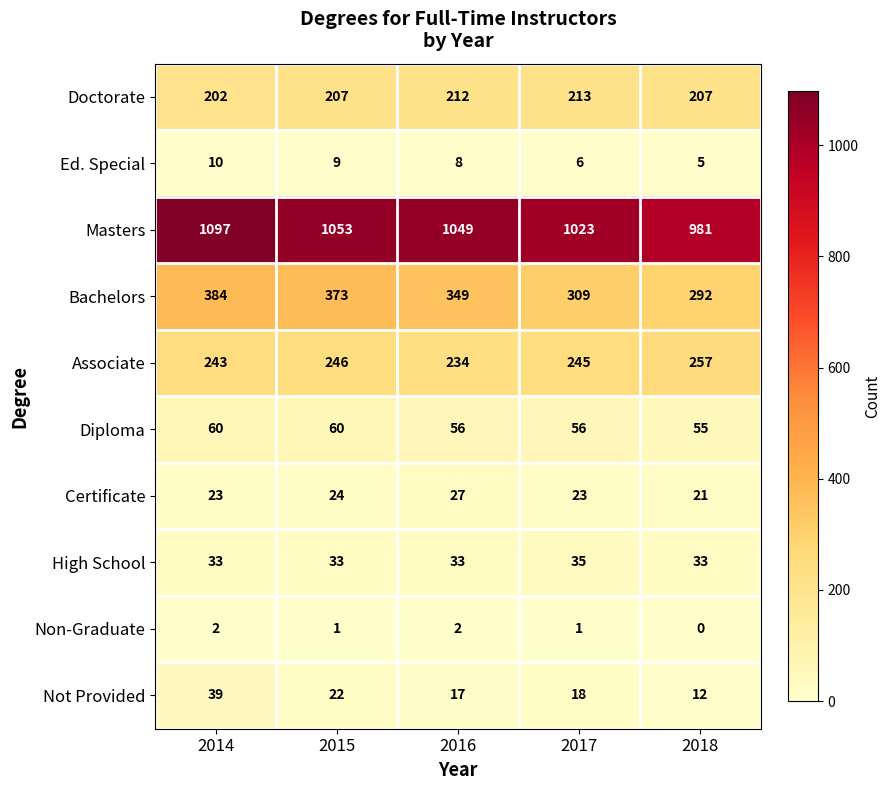

How many distinct data groups are displayed?

10